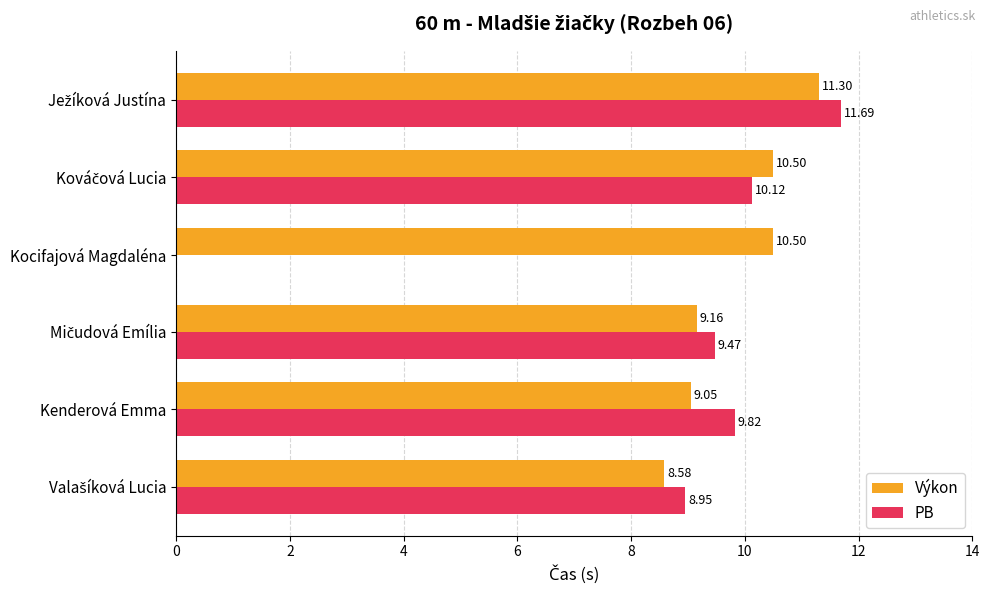

Which series has the largest total across all categories?

Výkon